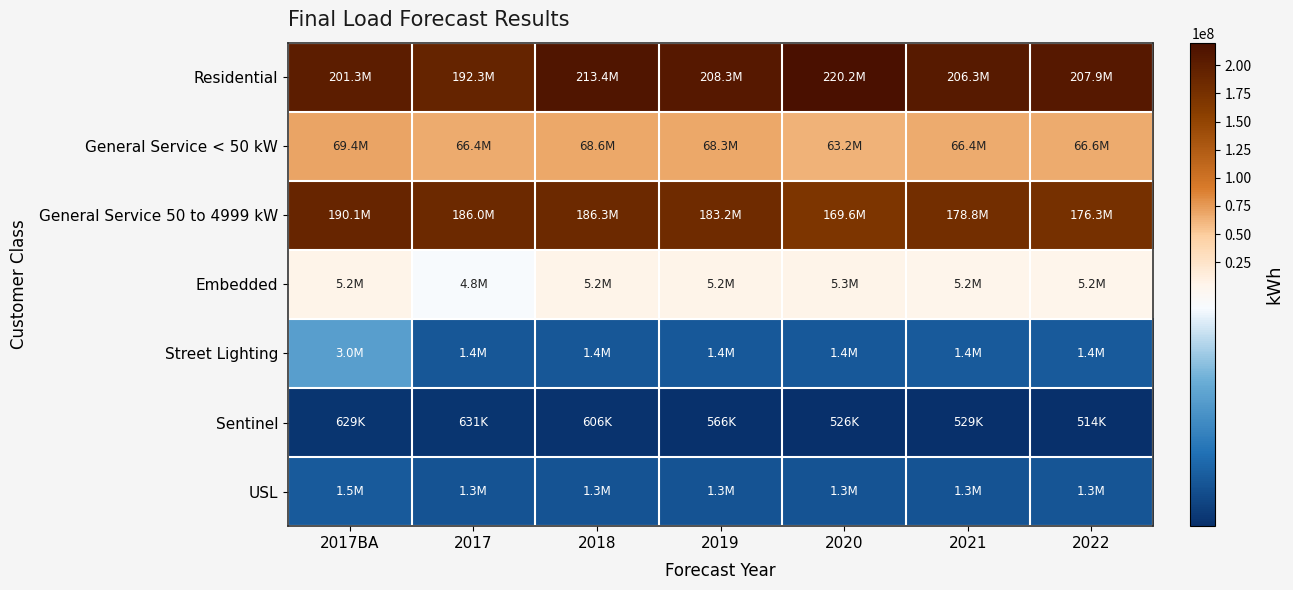

Between 2017 and 2019, which series saw the biggest shift?

Residential